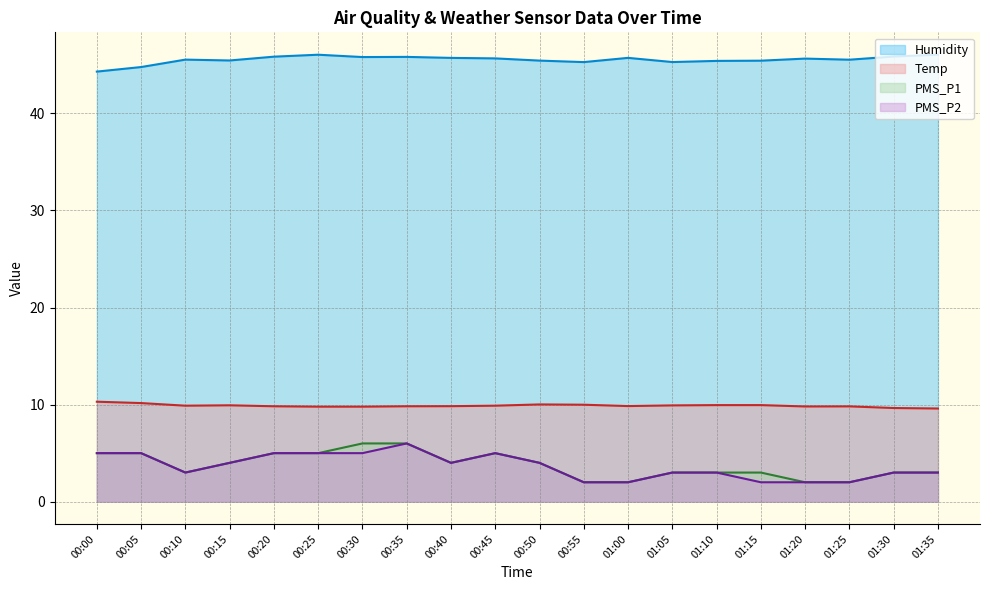

True or false: Temp and PMS_P1 intersect in this chart.

False